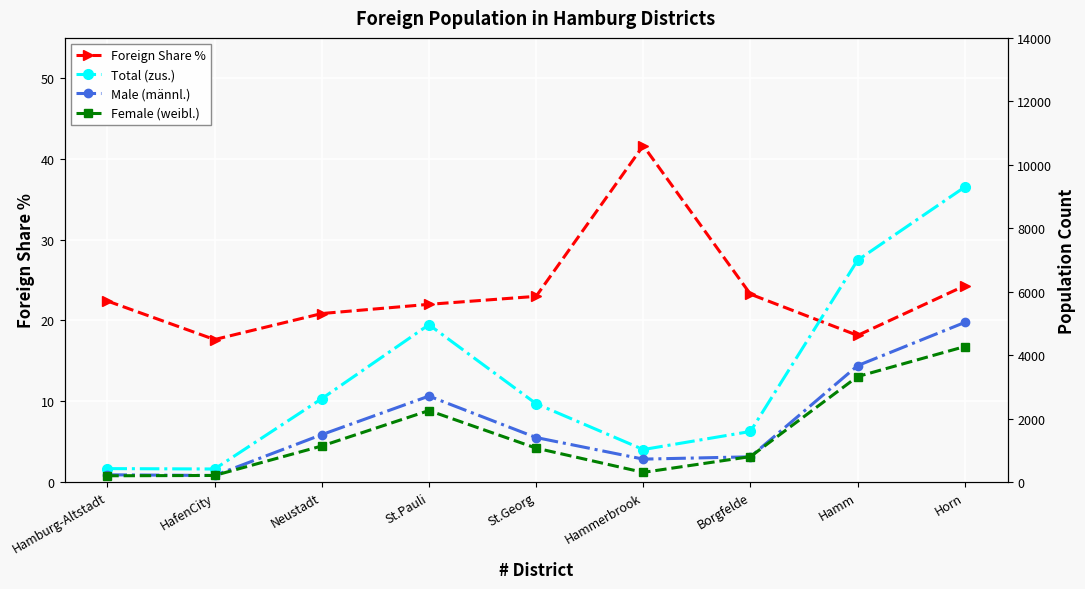

Which series has the largest range (max minus min)?

Total (zus.)